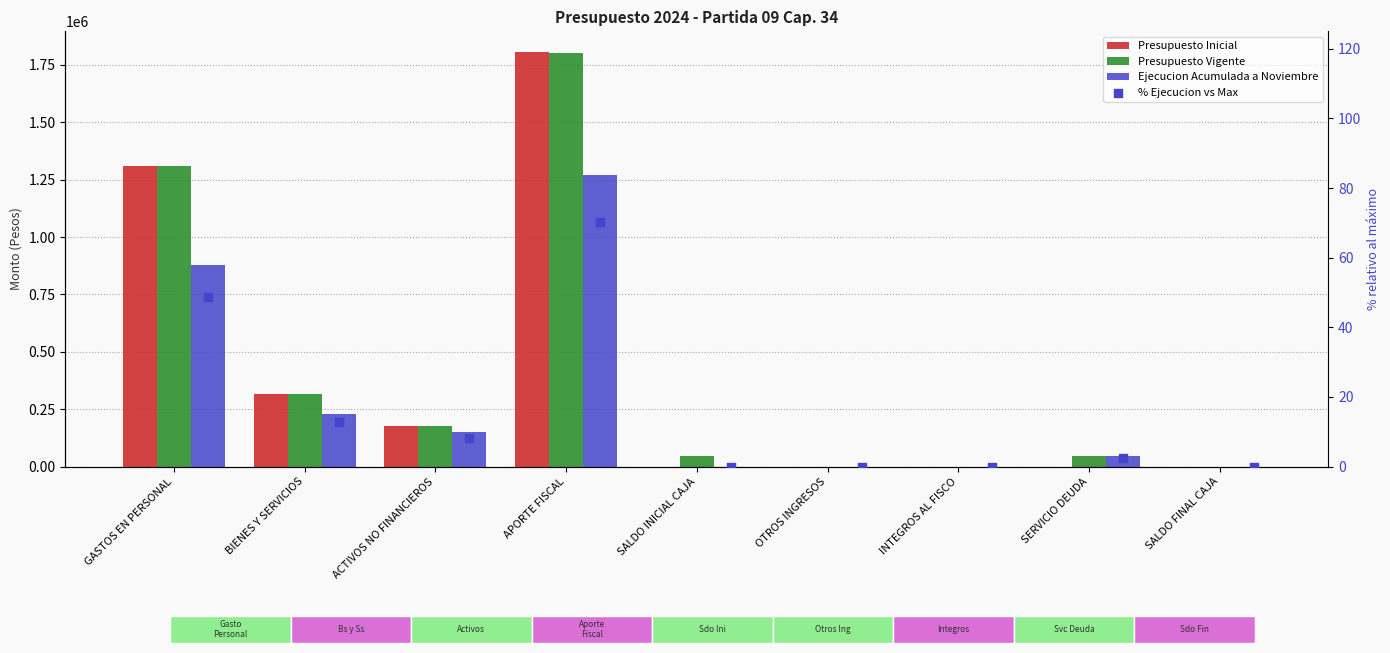

Is the value of Presupuesto Vigente at BIENES Y SERVICIOS greater than the value of % Ejecucion vs Max at SERVICIO DEUDA?

Yes